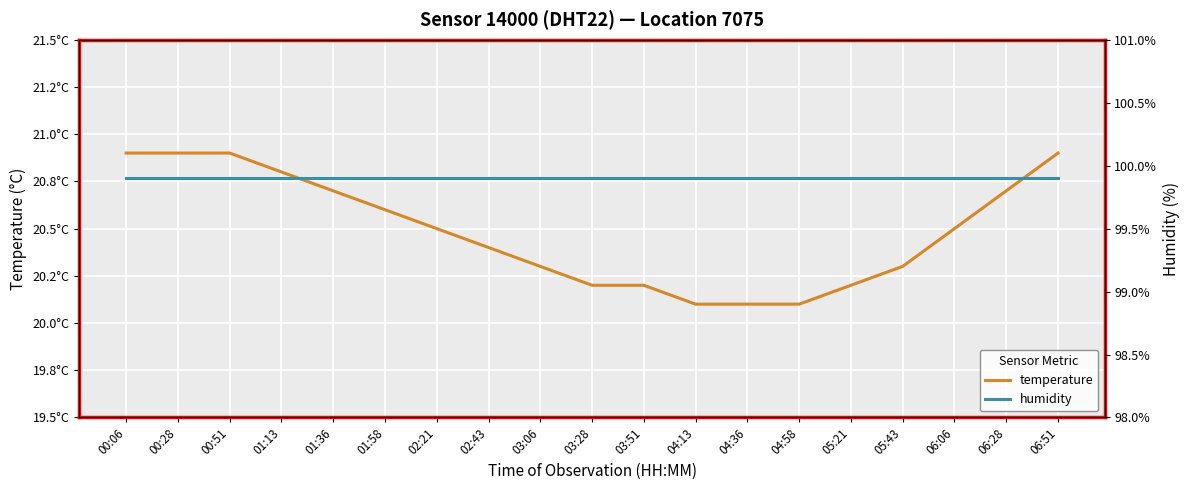

At 00:28, list the series in order from largest to smallest.

humidity, temperature